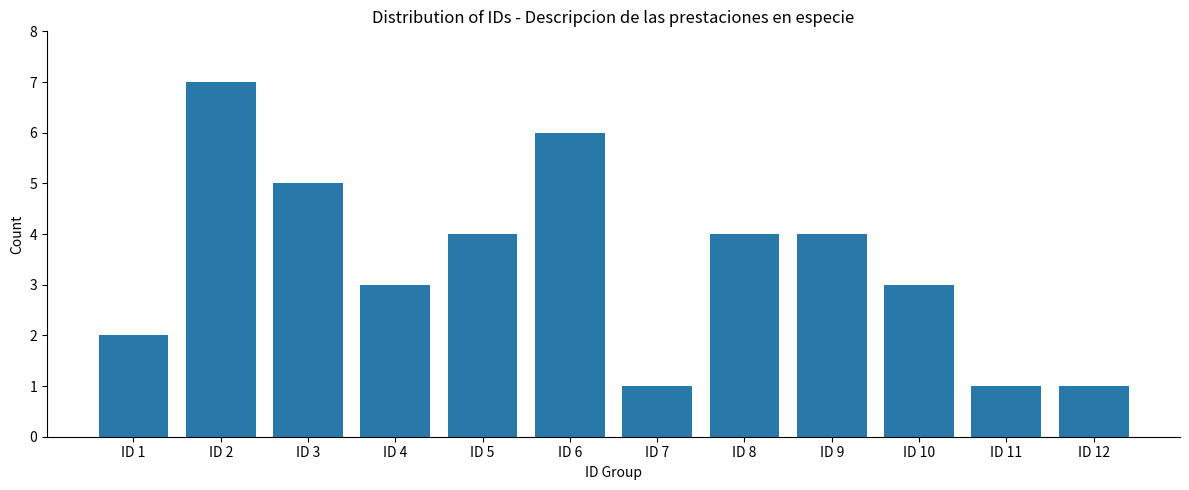

The chart shows a value of 7 at ID 2. True or false?

True